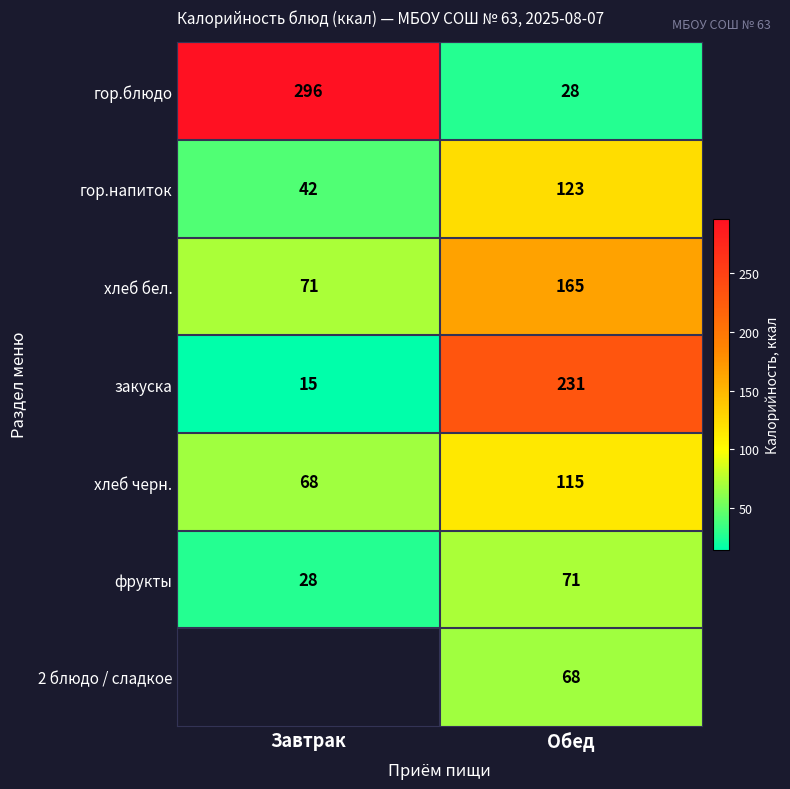

At which label is хлеб черн. closest to 91?

Завтрак